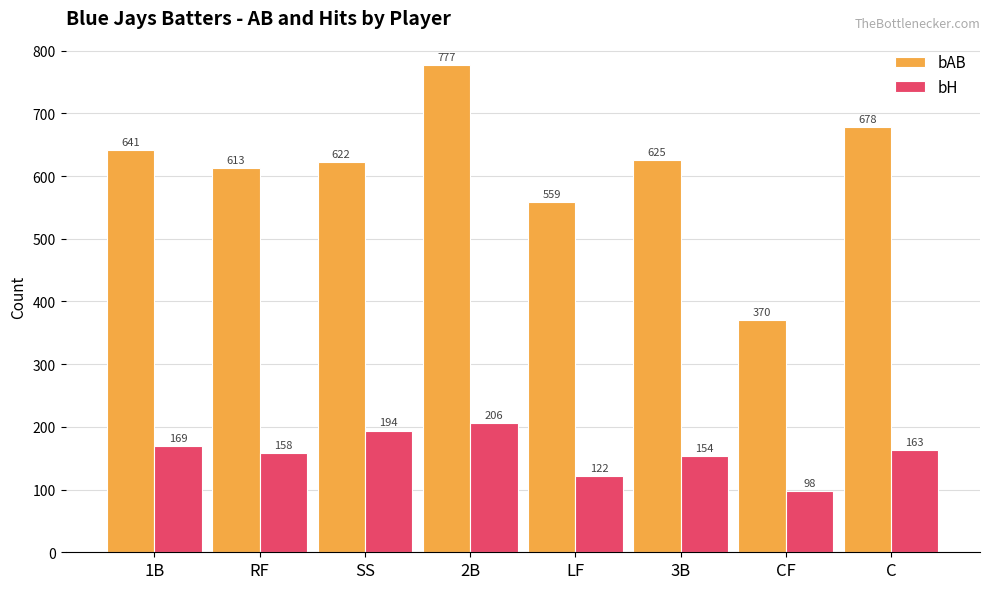

The bAB series shows 1062 at 2B. True or false?

False